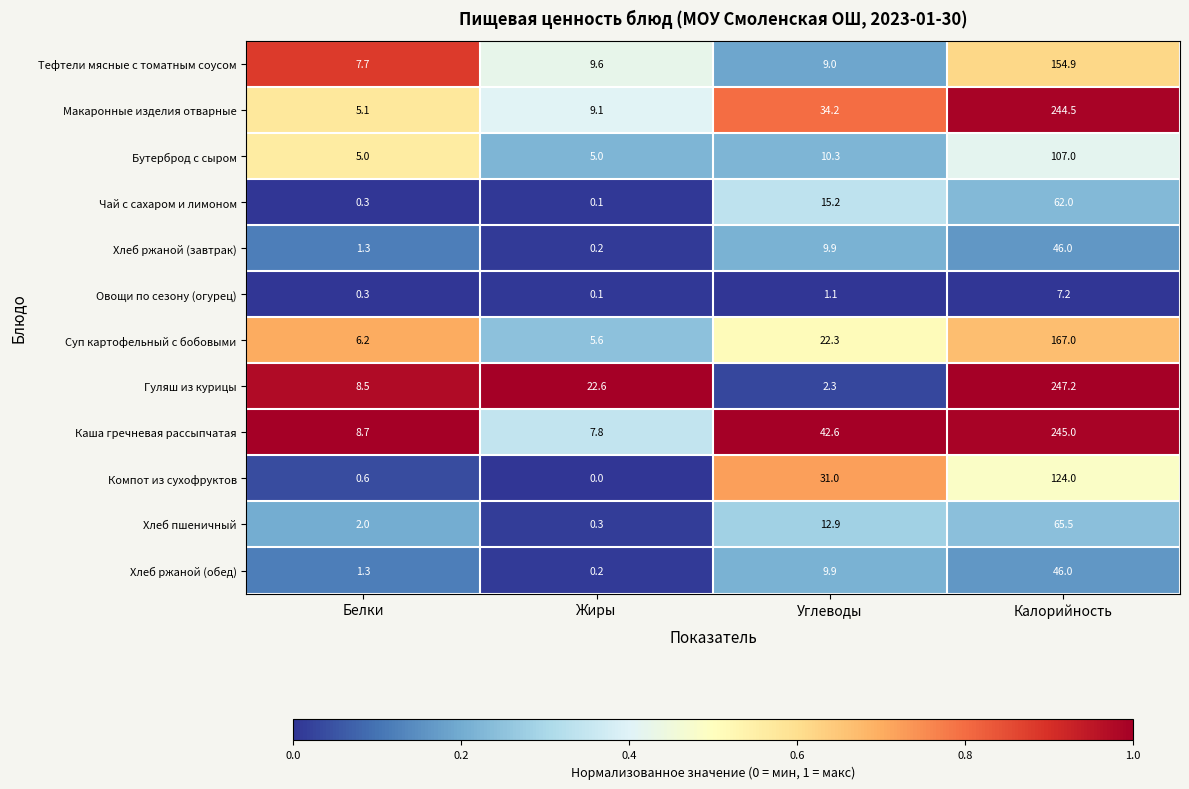

Where does the Овощи по сезону (огурец) series first go above 1?

Углеводы